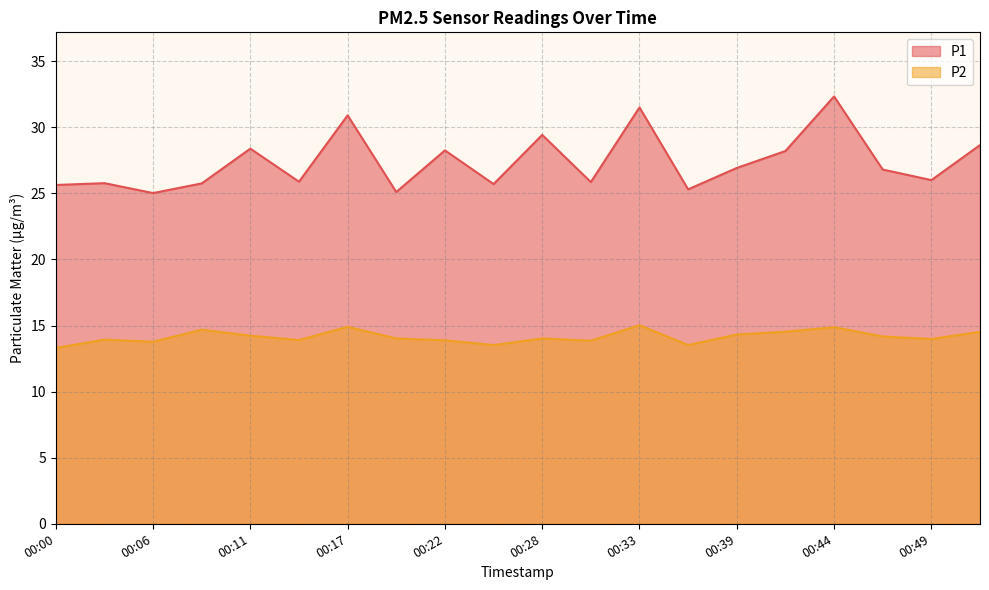

Between 00:28 and 00:30, which series saw the biggest shift?

P1